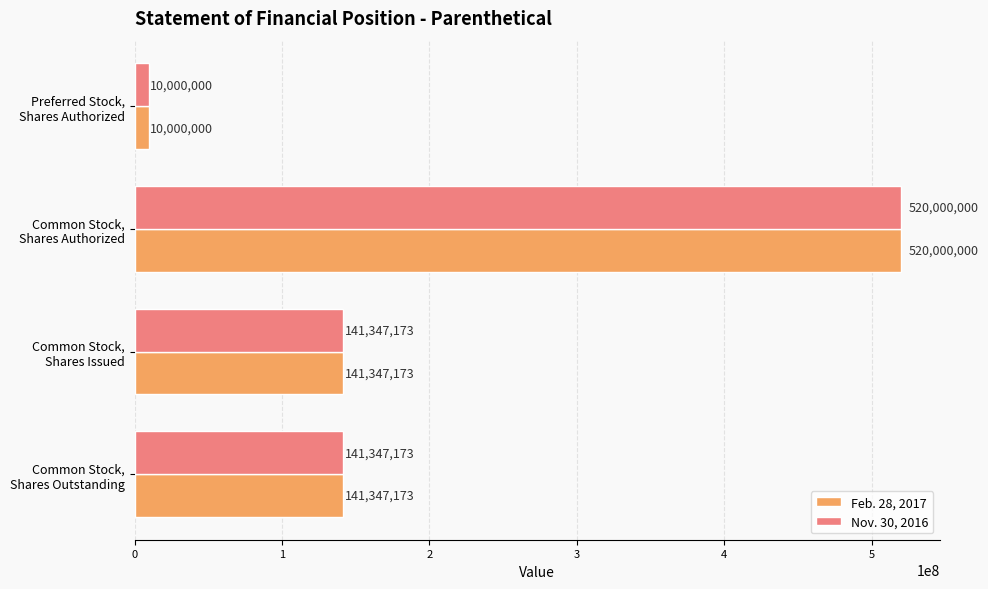

How many Nov. 30, 2016 values are between 141347173 and 520000000?

3